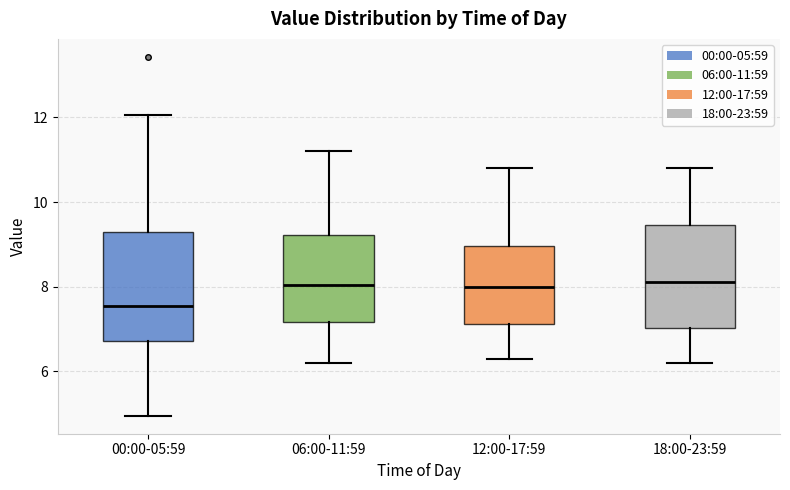

Which box's median line is the lowest?

00:00-05:59